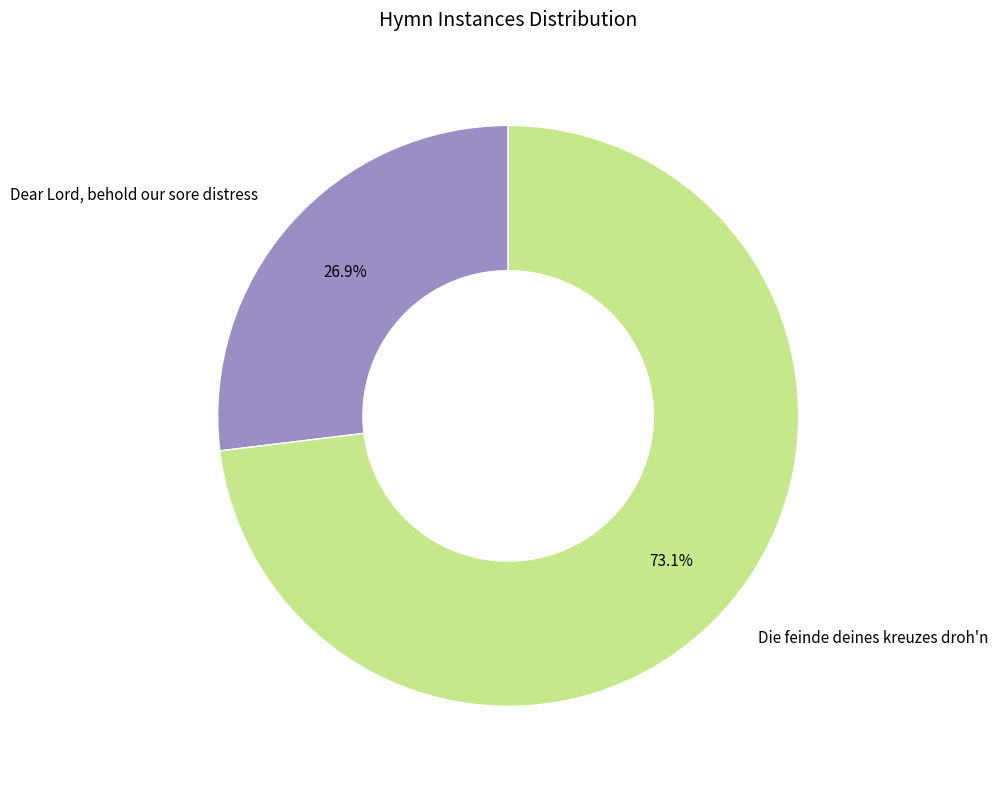

What percentage is the Die feinde deines kreuzes droh'n slice, to the nearest percent?

73%